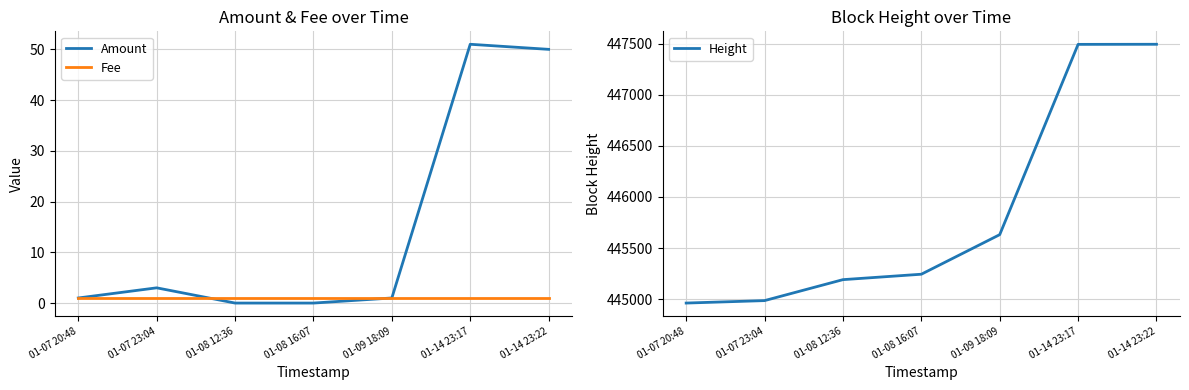

What is the difference between the Amount values at 01-07 23:04 and 01-14 23:17?

48.0